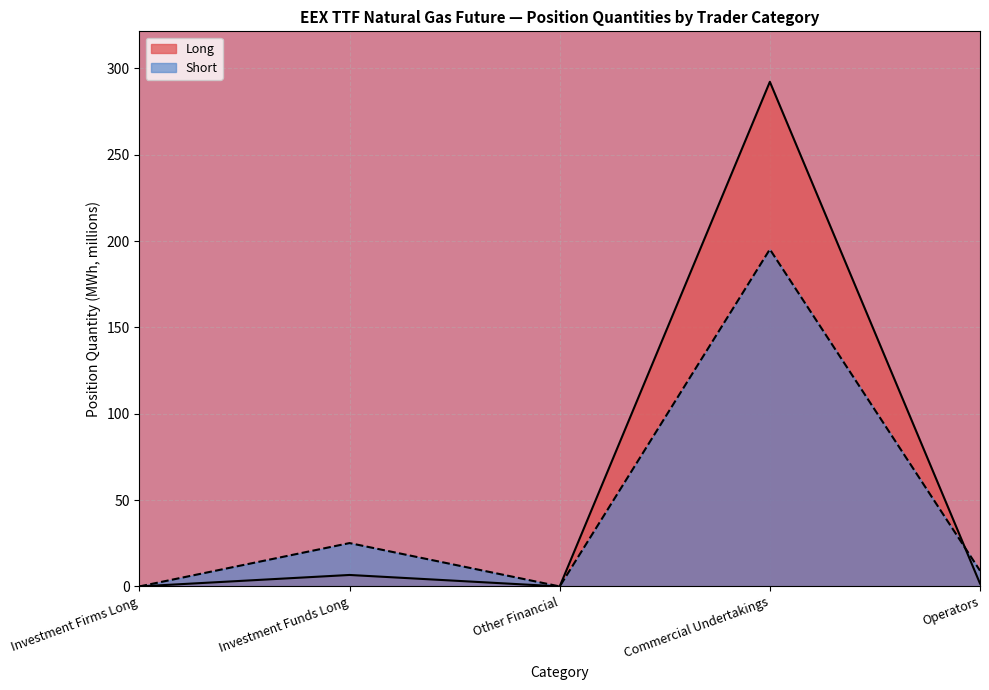

What is the value of the Short point at the 2nd from the left?

25.1